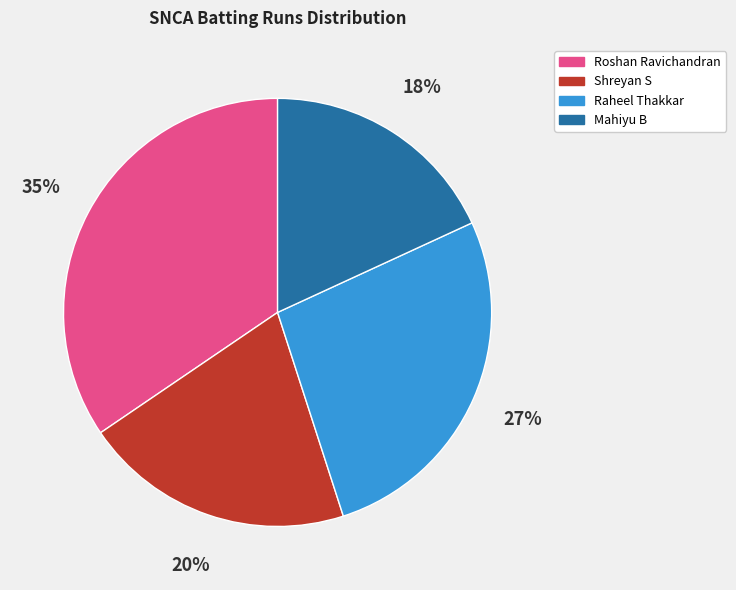

Which slice is the largest?

Roshan Ravichandran